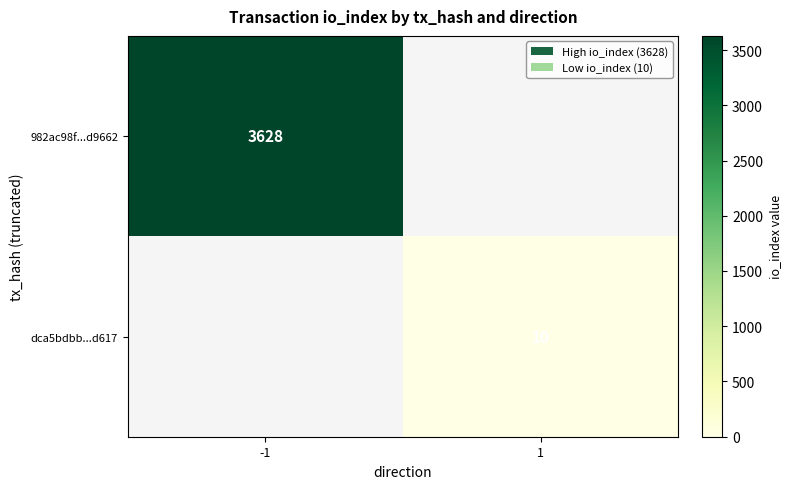

Is it true that dca5bdbb...d617 equals 10 at 1?

True